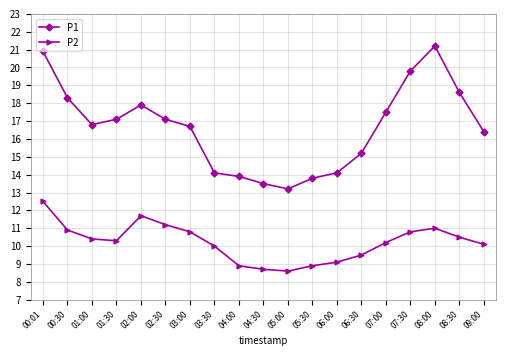

What is the label of the 16th point from the right?

01:30